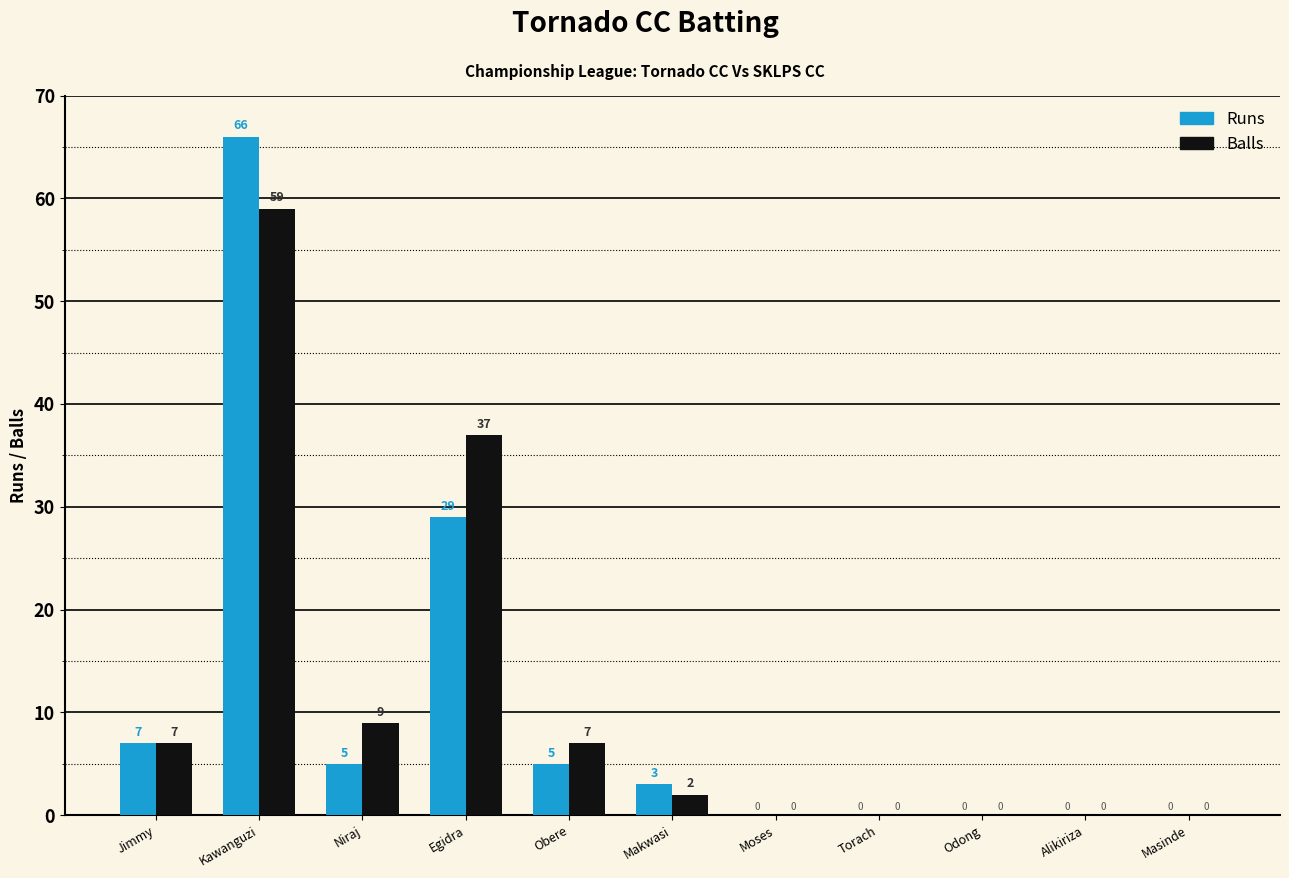

Which series changed the most between Egidra and Moses?

Balls